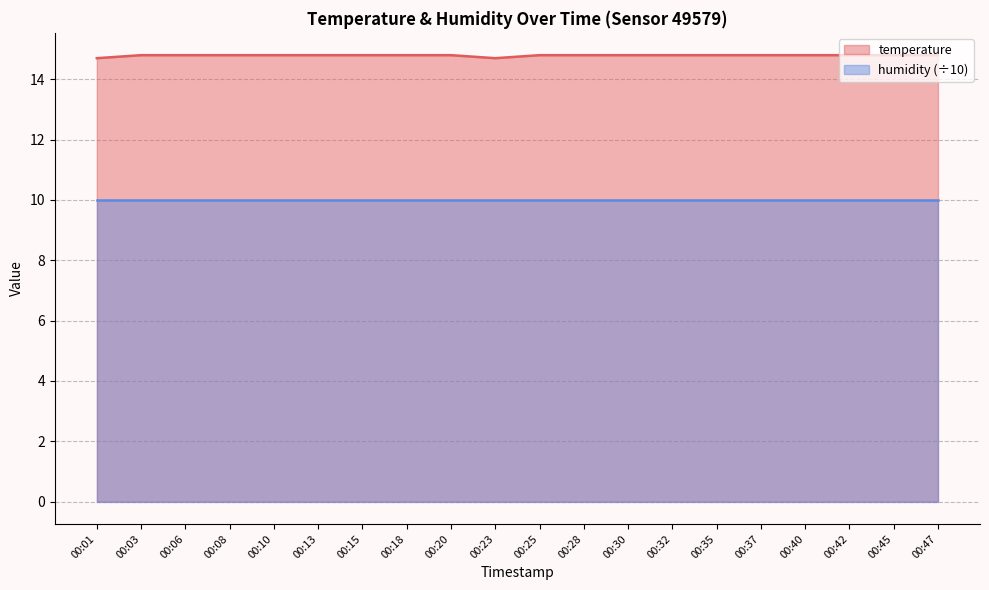

What is the change in value from 00:01 to 00:32?

+0.1